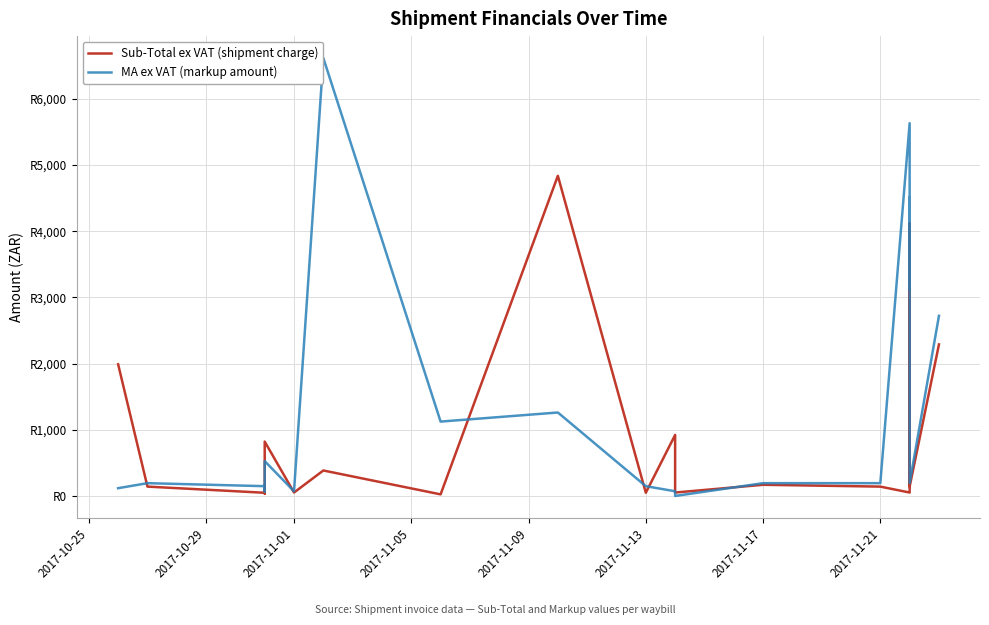

How many data points in MA ex VAT (markup amount) are above 193?

25